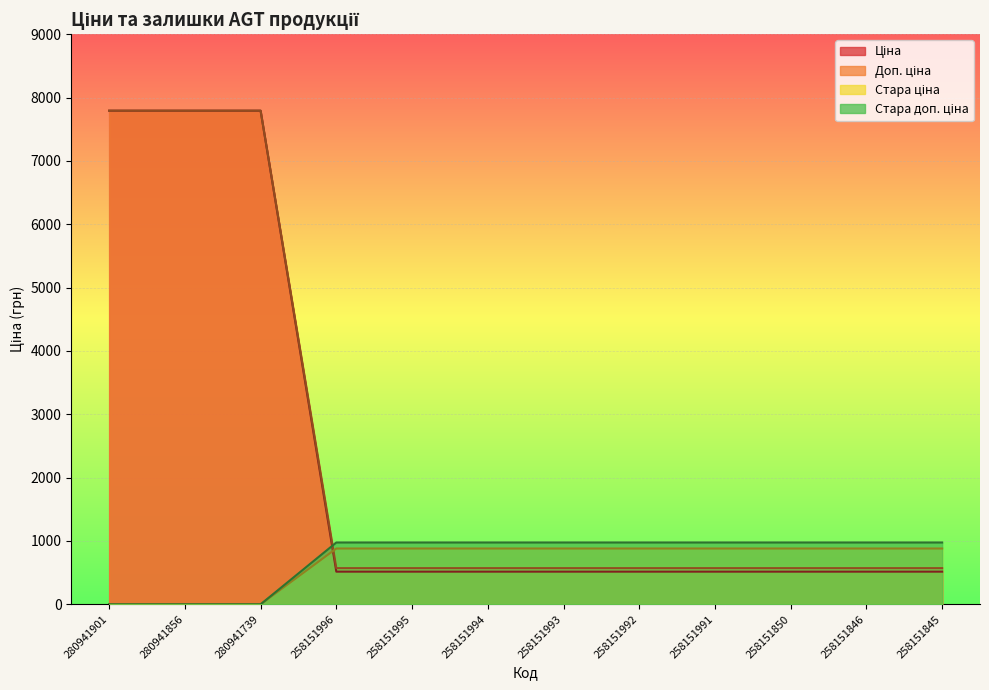

Rank the series by their maximum value, from highest to lowest.

Ціна, Стара ціна, Стара доп. ціна, Доп. ціна